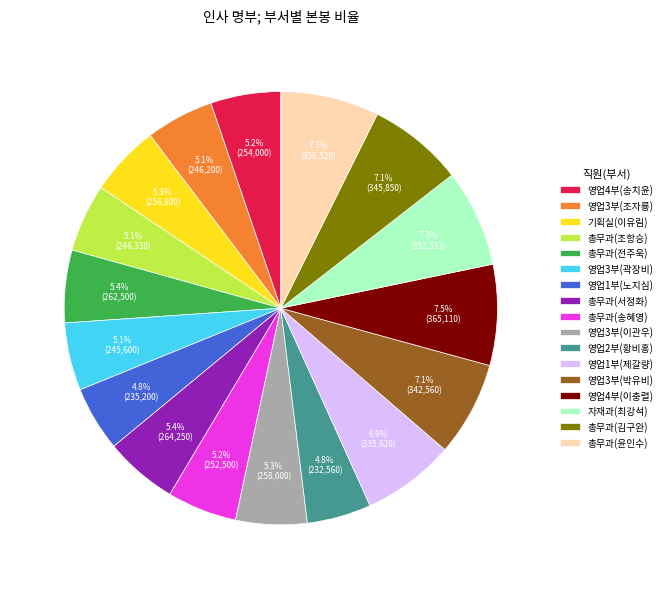

Count the number of slices in the pie.

17